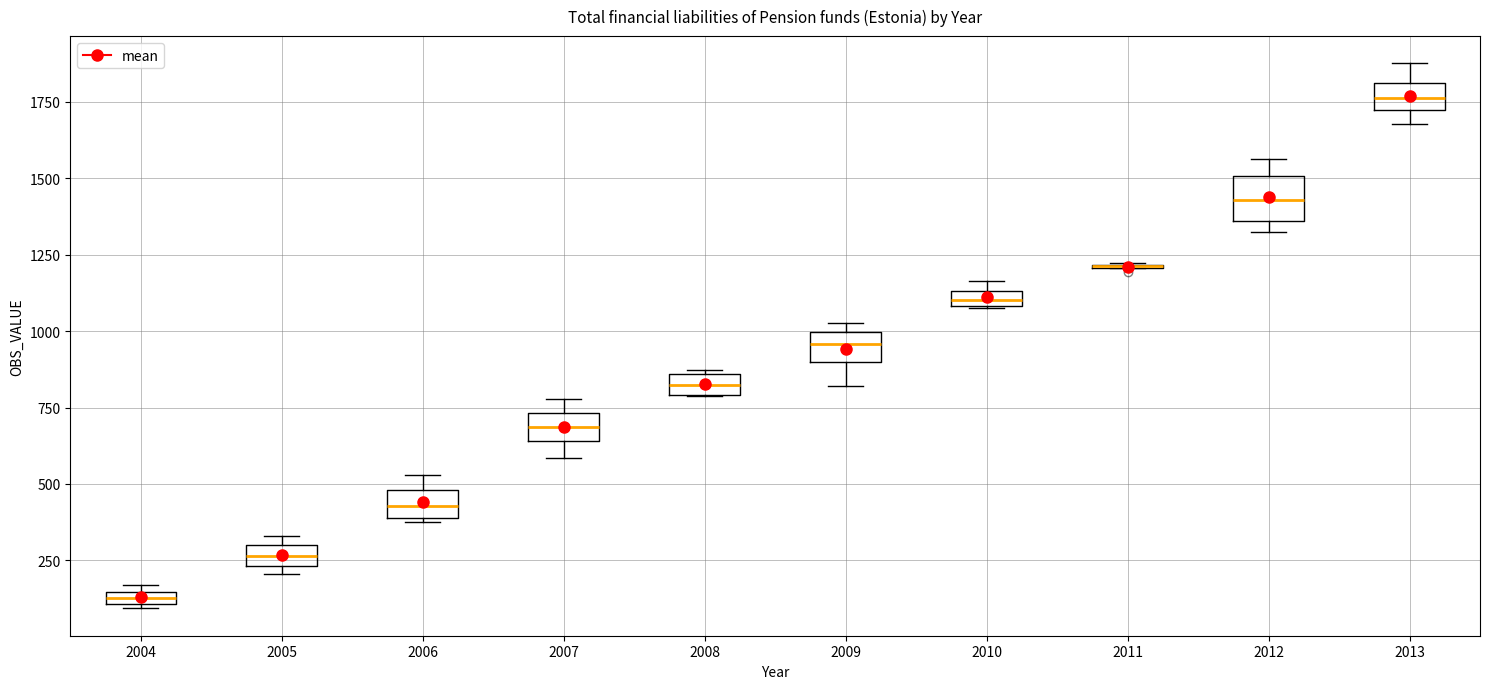

Where is the upper edge of the box at x = 2004 on the y-axis? The values are not printed on the chart, so give them approximately, as read against the axis.

150